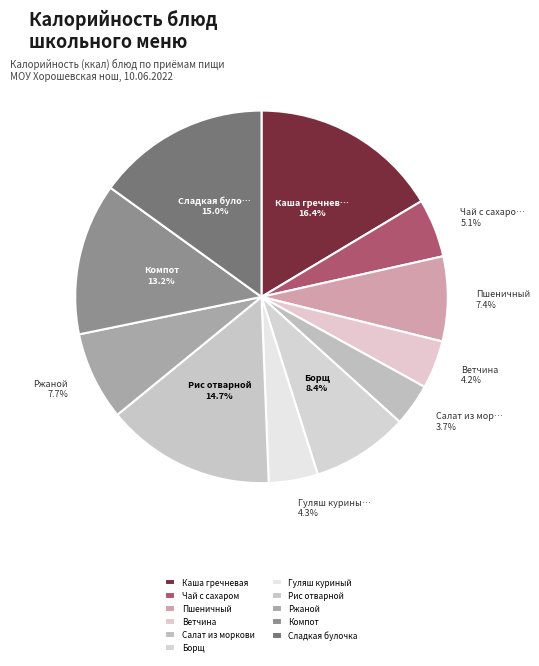

Does any single category account for the majority?

No